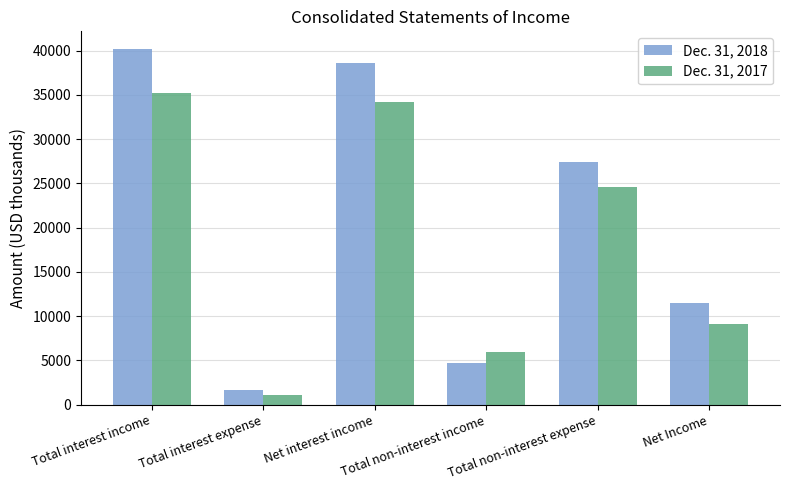

At Total interest income, list the series in order from smallest to largest.

Dec. 31, 2017, Dec. 31, 2018